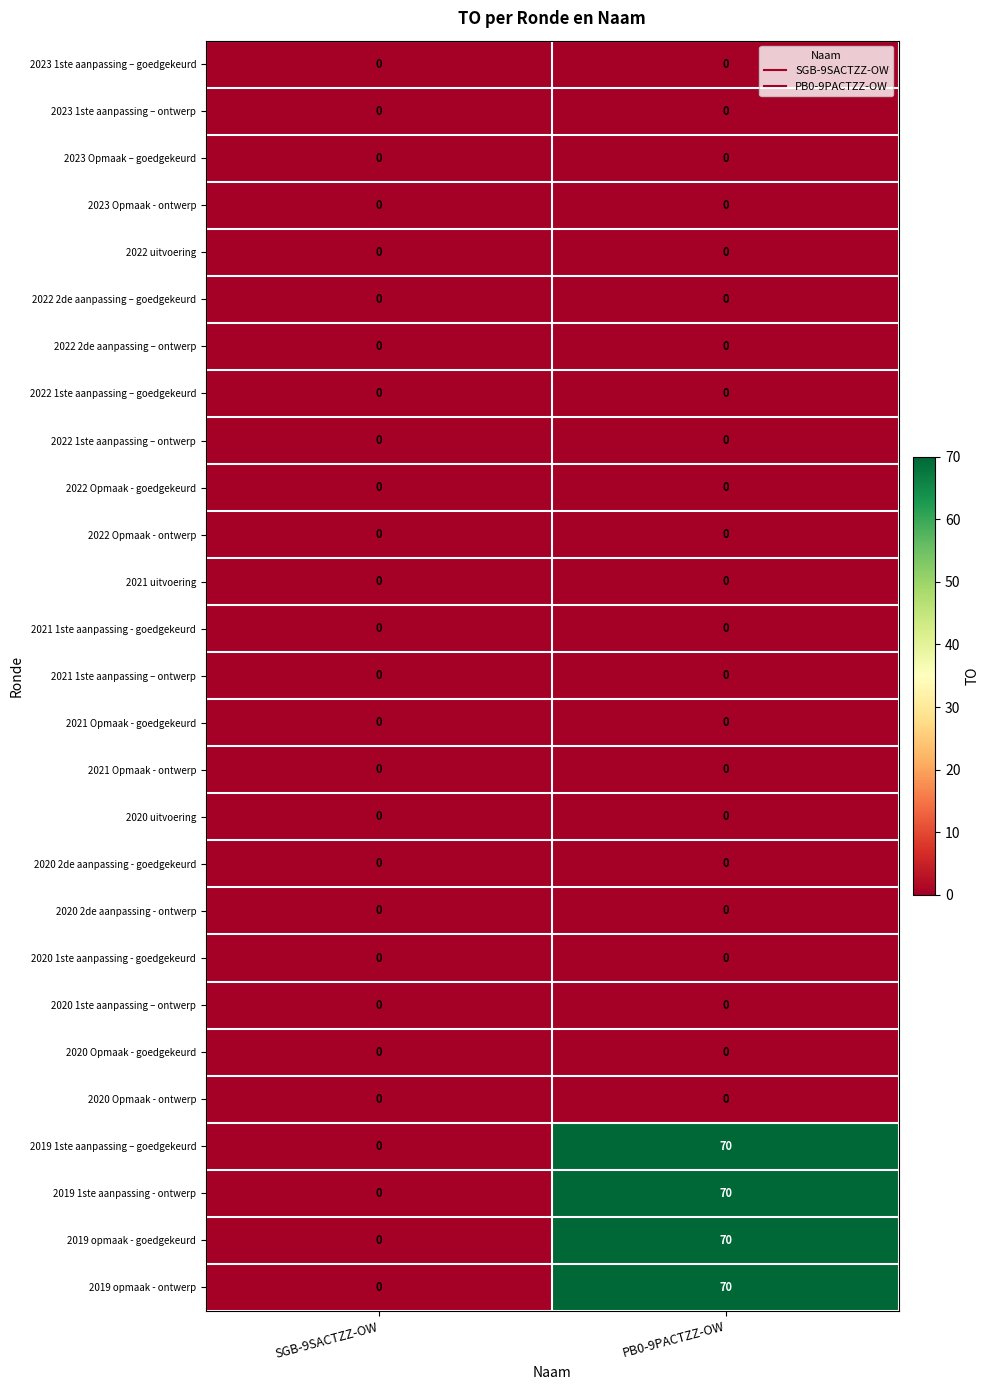

Is it true that 2023 Opmaak – goedgekeurd equals 0 at PB0-9PACTZZ-OW?

True